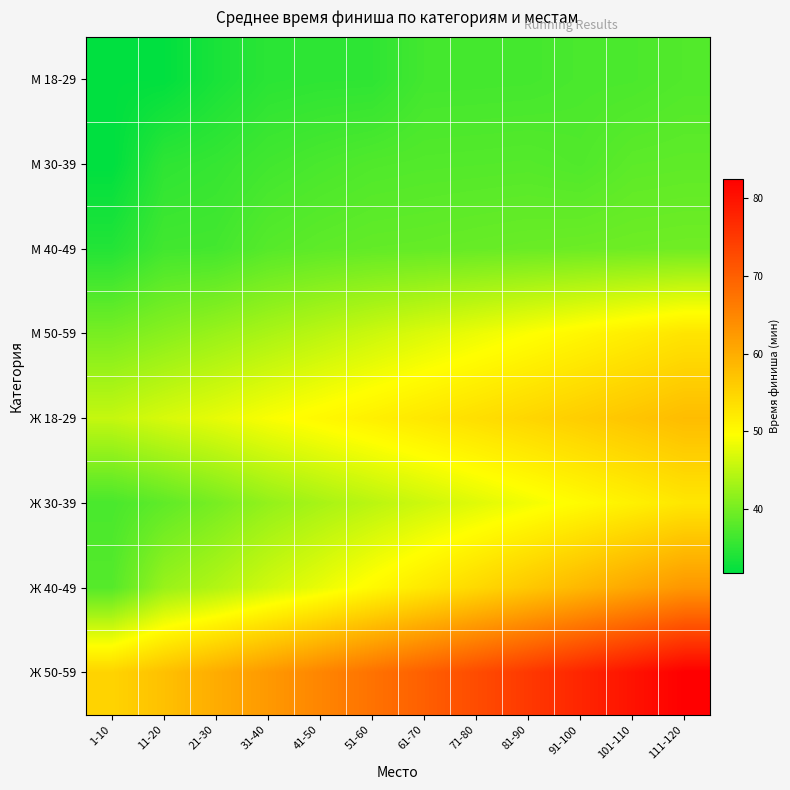

Reading left to right, extract all data points from this chart.

М 18-29: 1-10=31.9	11-20=31.9	21-30=33.6	31-40=34.9	41-50=35.1	51-60=35.1	61-70=36.5	71-80=36.6	81-90=36.6	91-100=37.0	101-110=37.1	111-120=37.5
М 30-39: 1-10=31.8	11-20=35.1	21-30=35.6	31-40=36.5	41-50=37.0	51-60=37.5	61-70=37.6	71-80=37.7	81-90=37.8	91-100=37.5	101-110=38.3	111-120=38.4
М 40-49: 1-10=34.3	11-20=36.5	21-30=36.6	31-40=37.9	41-50=38.4	51-60=38.7	61-70=38.8	71-80=39.0	81-90=39.2	91-100=39.4	101-110=39.5	111-120=39.6
М 50-59: 1-10=40.2	11-20=41.4	21-30=42.5	31-40=43.6	41-50=44.8	51-60=46.0	61-70=47.1	71-80=48.2	81-90=49.4	91-100=50.5	101-110=51.7	111-120=52.9
Ж 18-29: 1-10=45.5	11-20=46.8	21-30=47.9	31-40=49.2	41-50=50.3	51-60=51.4	61-70=52.5	71-80=53.6	81-90=54.7	91-100=55.8	101-110=56.9	111-120=58.0
Ж 30-39: 1-10=36.9	11-20=38.5	21-30=40.2	31-40=42.1	41-50=43.5	51-60=44.8	61-70=46.1	71-80=47.4	81-90=48.7	91-100=50.0	101-110=51.3	111-120=52.6
Ж 40-49: 1-10=37.8	11-20=42.5	21-30=44.2	31-40=46.3	41-50=48.1	51-60=50.2	61-70=52.3	71-80=54.4	81-90=56.5	91-100=58.6	101-110=60.7	111-120=62.8
Ж 50-59: 1-10=55.0	11-20=57.5	21-30=60.0	31-40=62.5	41-50=65.0	51-60=67.5	61-70=70.0	71-80=72.5	81-90=75.0	91-100=77.5	101-110=80.0	111-120=82.5